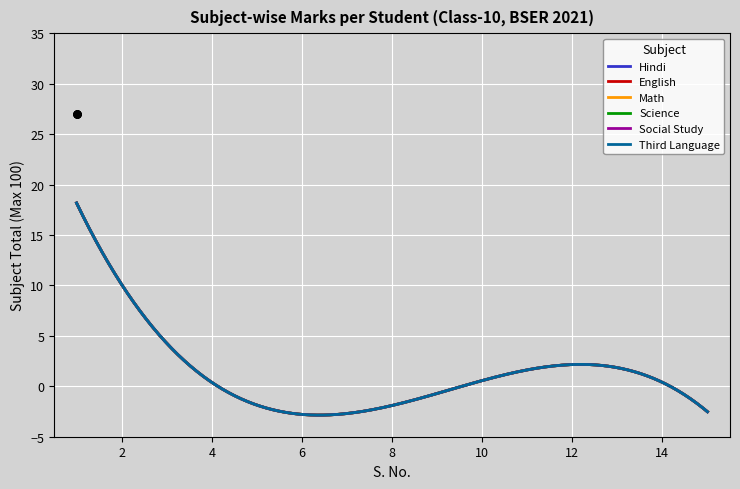

Is the value of Hindi at 13 greater than the value of Third Language at 8?

No